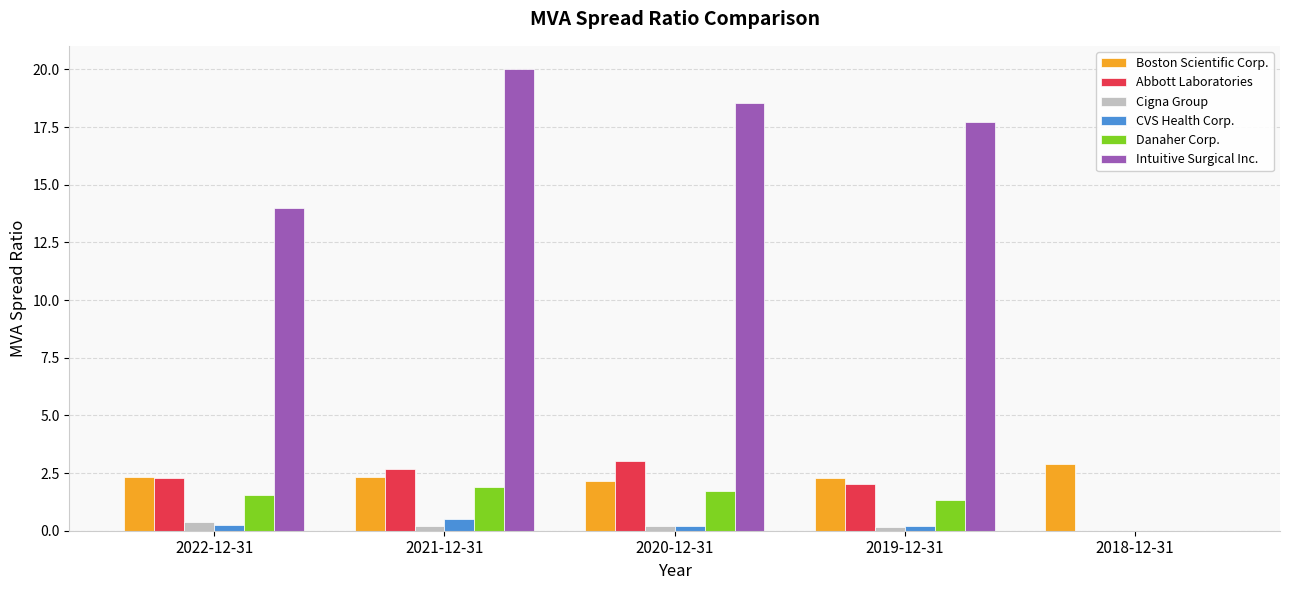

Are the bars horizontal?

No